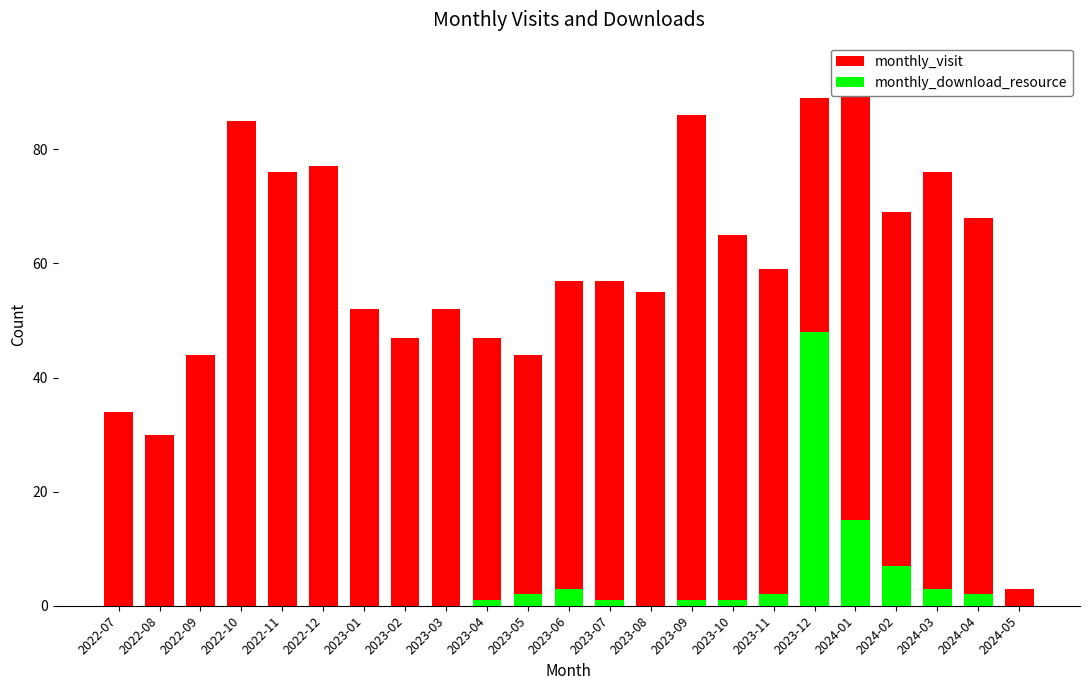

What is the label of the 23rd bar from the left?

2024-05